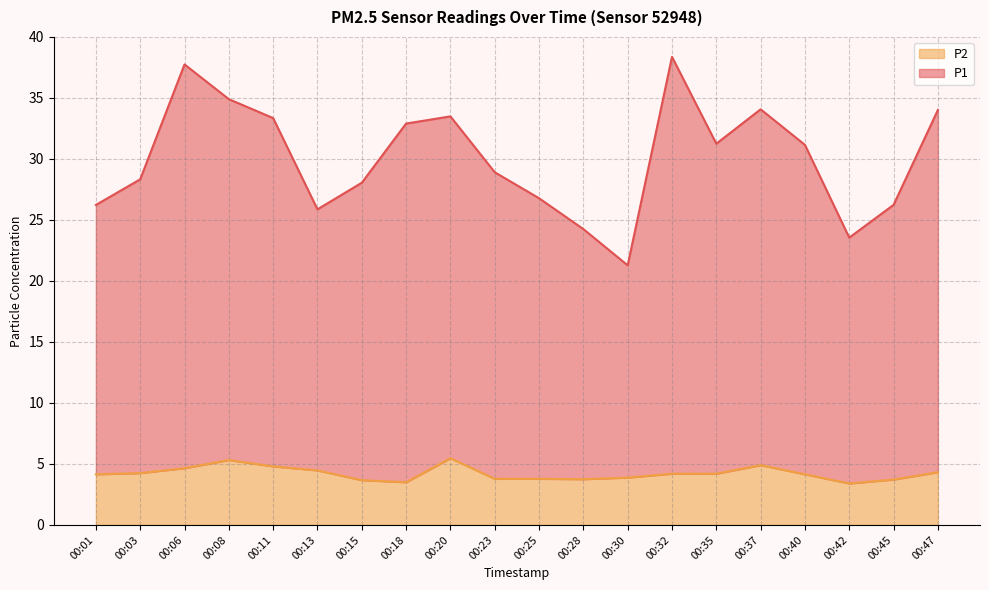

What is the difference between the highest and lowest values at 00:15?

24.4